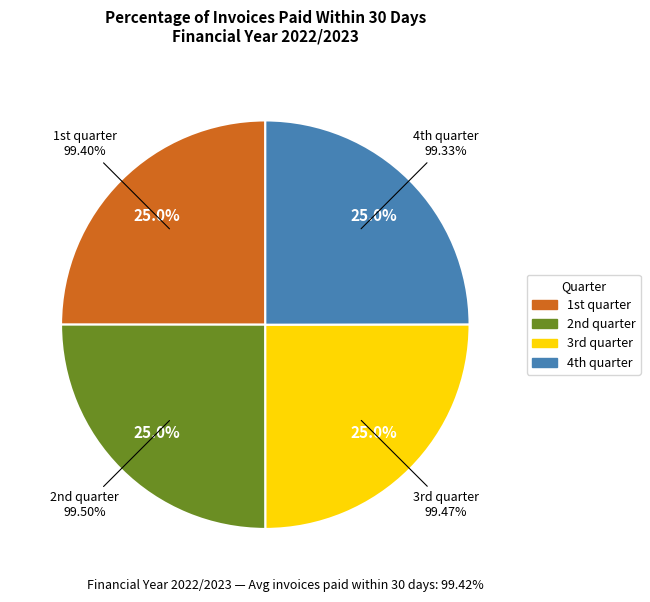

Which category has the smallest portion of the pie?

4th quarter